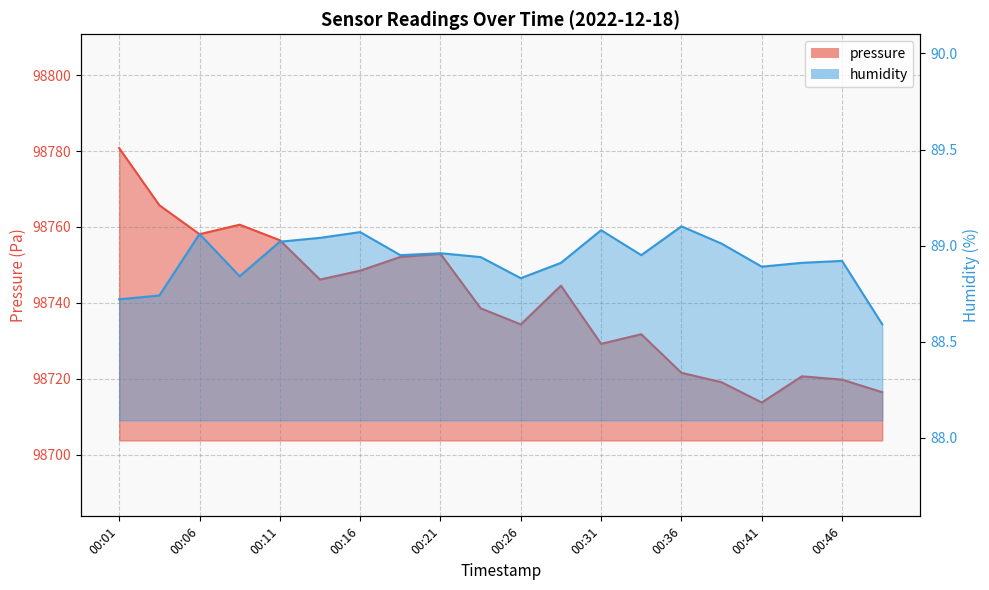

At which category does pressure reach its first local valley?

00:06